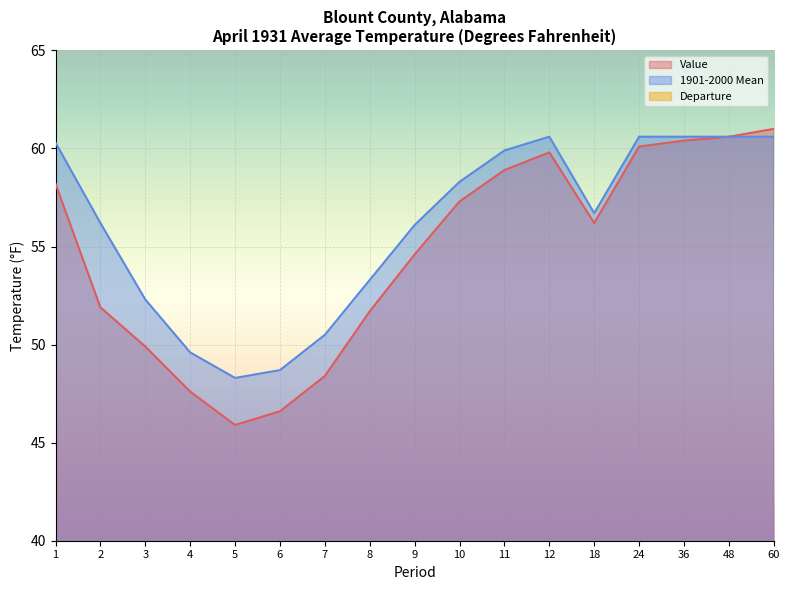

Is it true that Value equals 59.8 at 12?

True